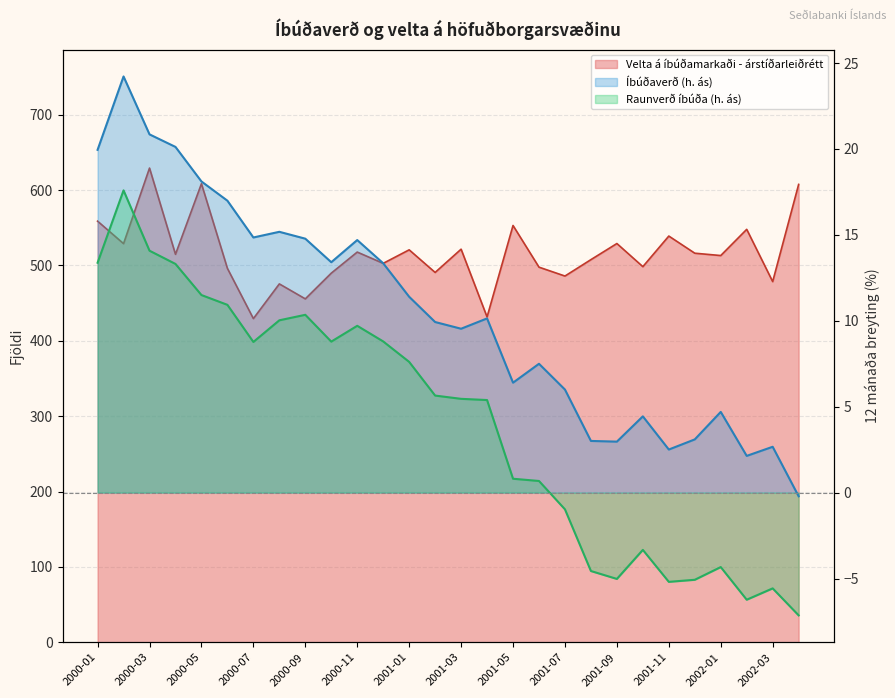

Which series has the largest range (max minus min)?

Velta á íbúðamarkaði - árstíðarleiðrétt